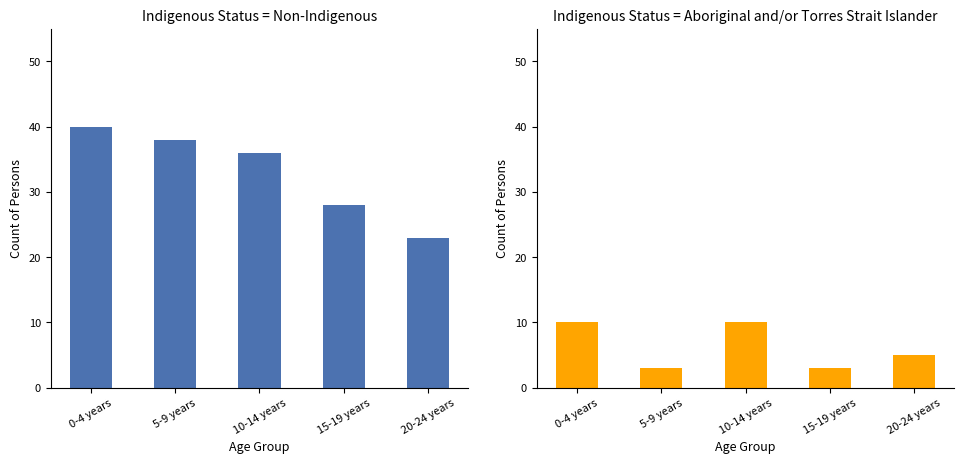

What value does the Non-Indigenous Persons series have at 15-19 years?

28